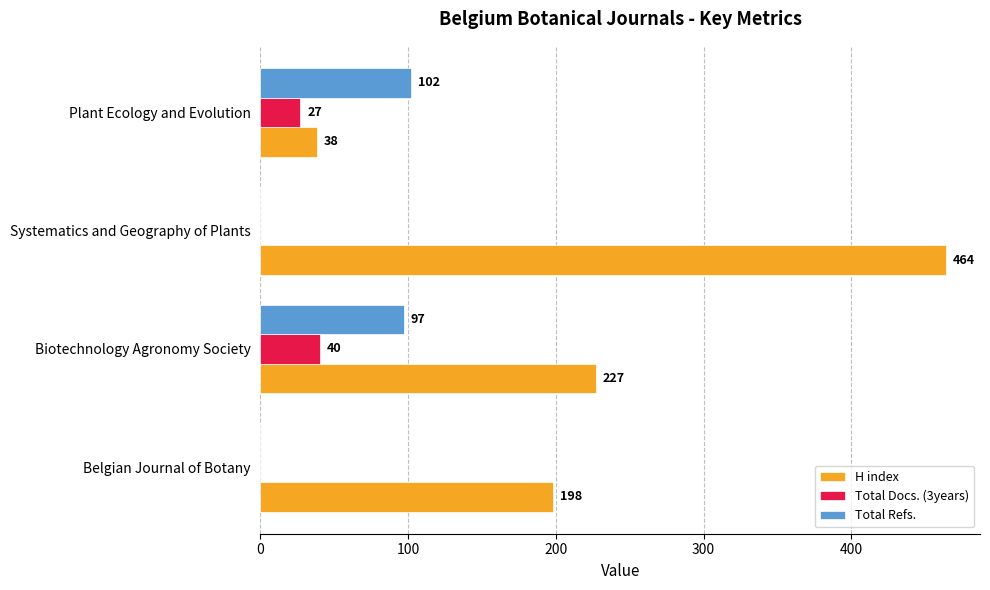

What value does the Total Refs. series have at Plant Ecology and Evolution?

102